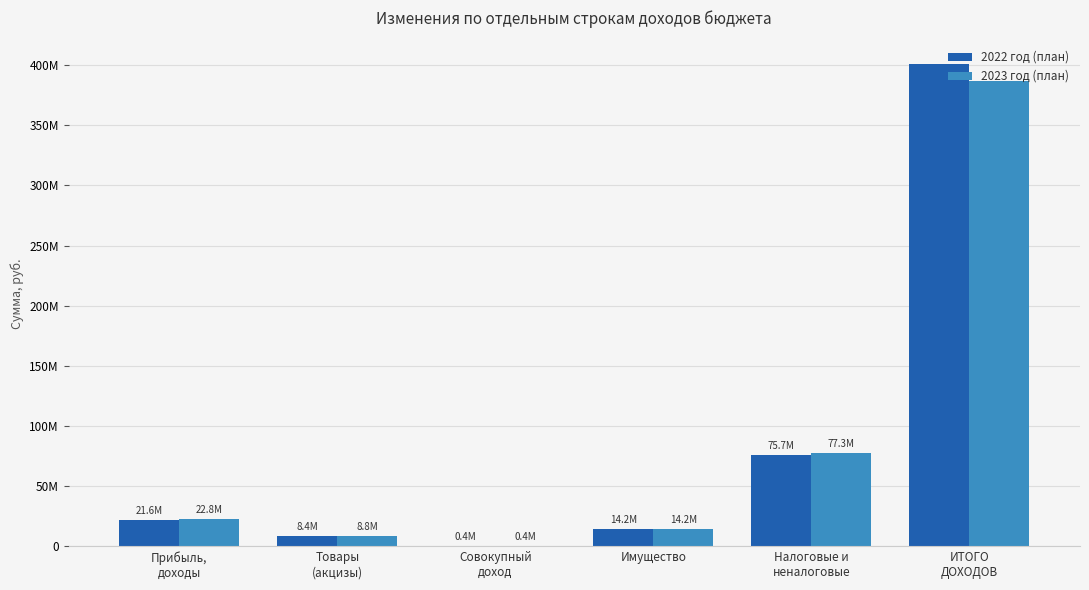

At which label is 2022 год (план) closest to 200433294?

Налоговые и
неналоговые